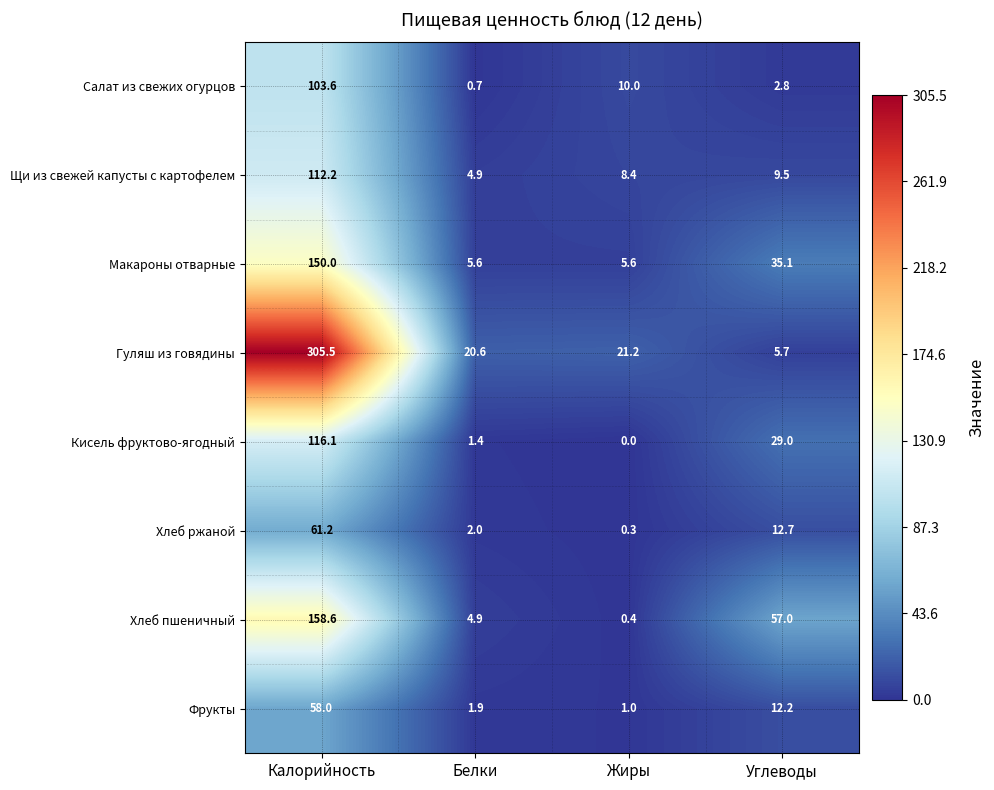

Which series has the widest spread of values?

Гуляш из говядины